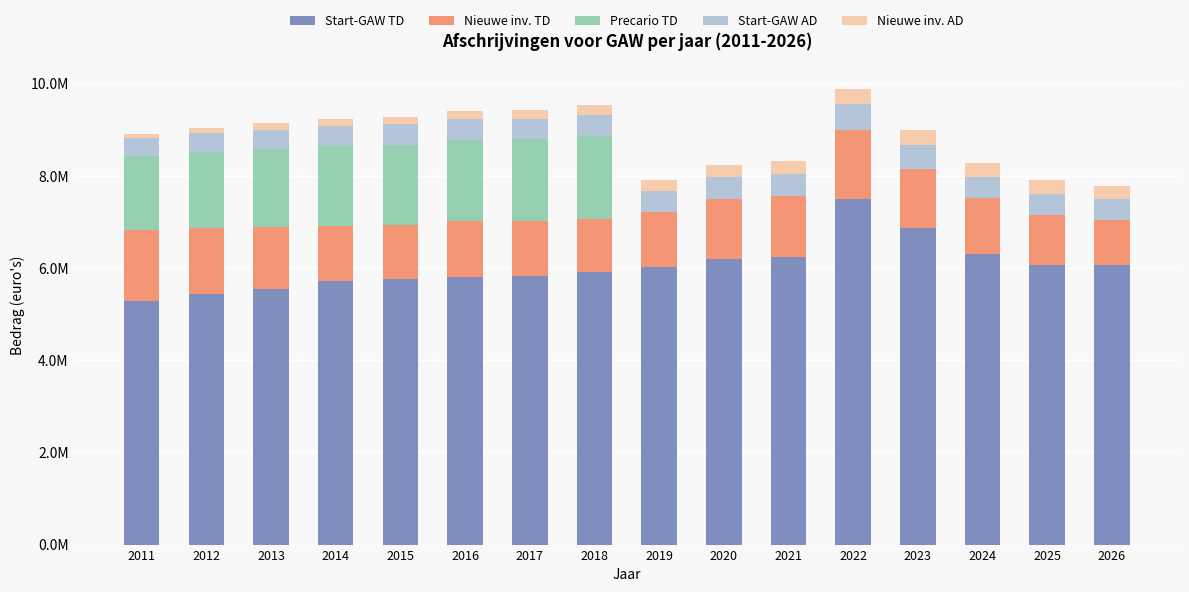

Which series has the widest spread of values?

Start-GAW TD